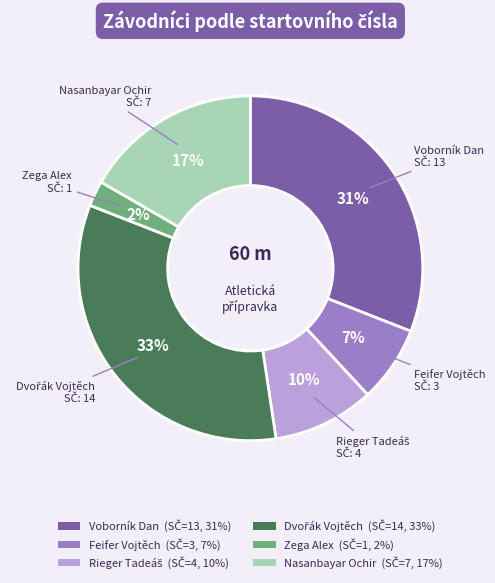

To the nearest percent, what portion does Nasanbayar Ochir represent?

17%